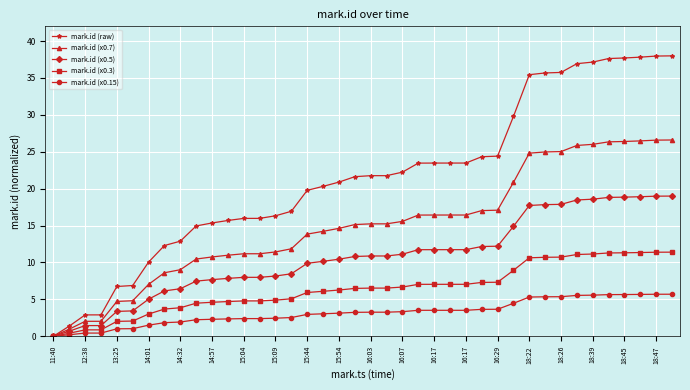

Rank the series by their maximum value, from highest to lowest.

mark.id (raw), mark.id (x0.7), mark.id (x0.5), mark.id (x0.3), mark.id (x0.15)